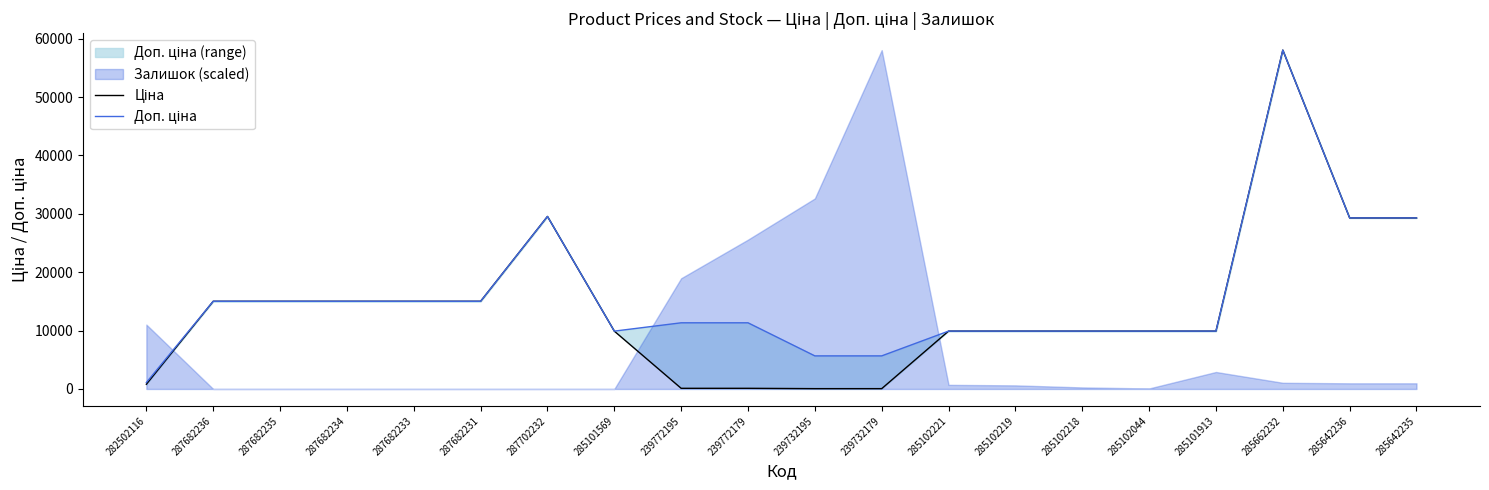

True or false: Ціна and Доп. ціна cross at least once.

False